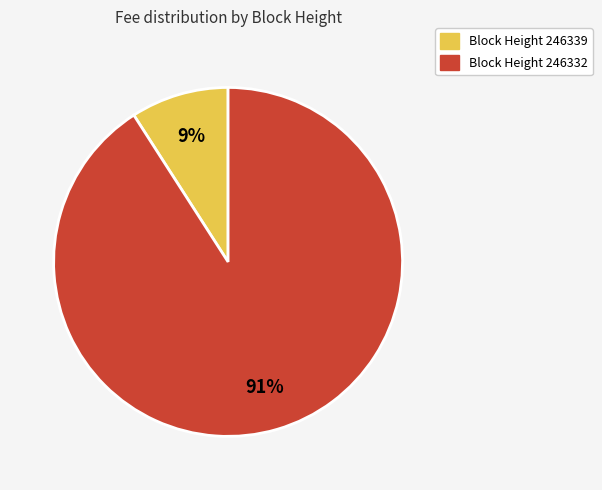

Is there any slice that represents more than half of the pie?

Yes